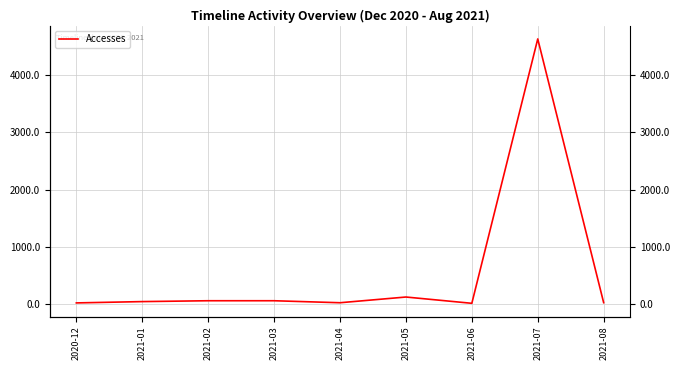

What is the label of the 2nd point from the right?

2021-07